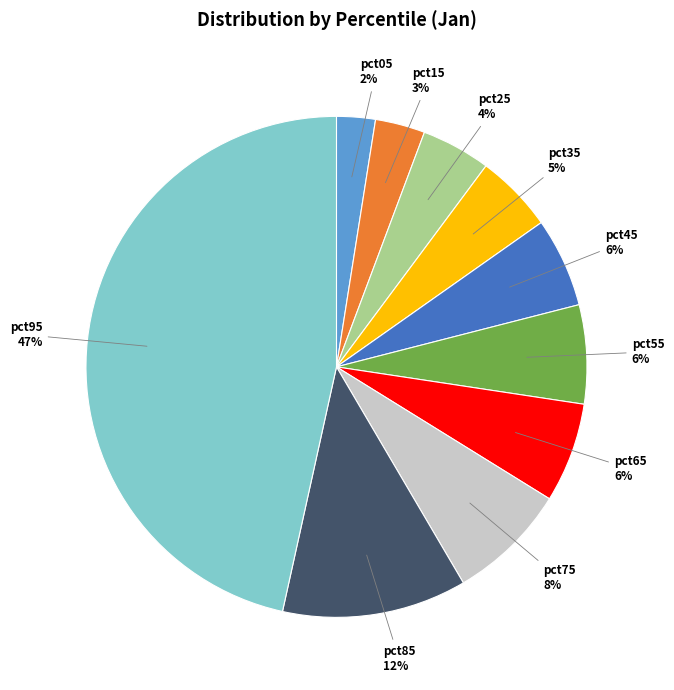

Is the sum of pct25 and pct55 greater than half?

No